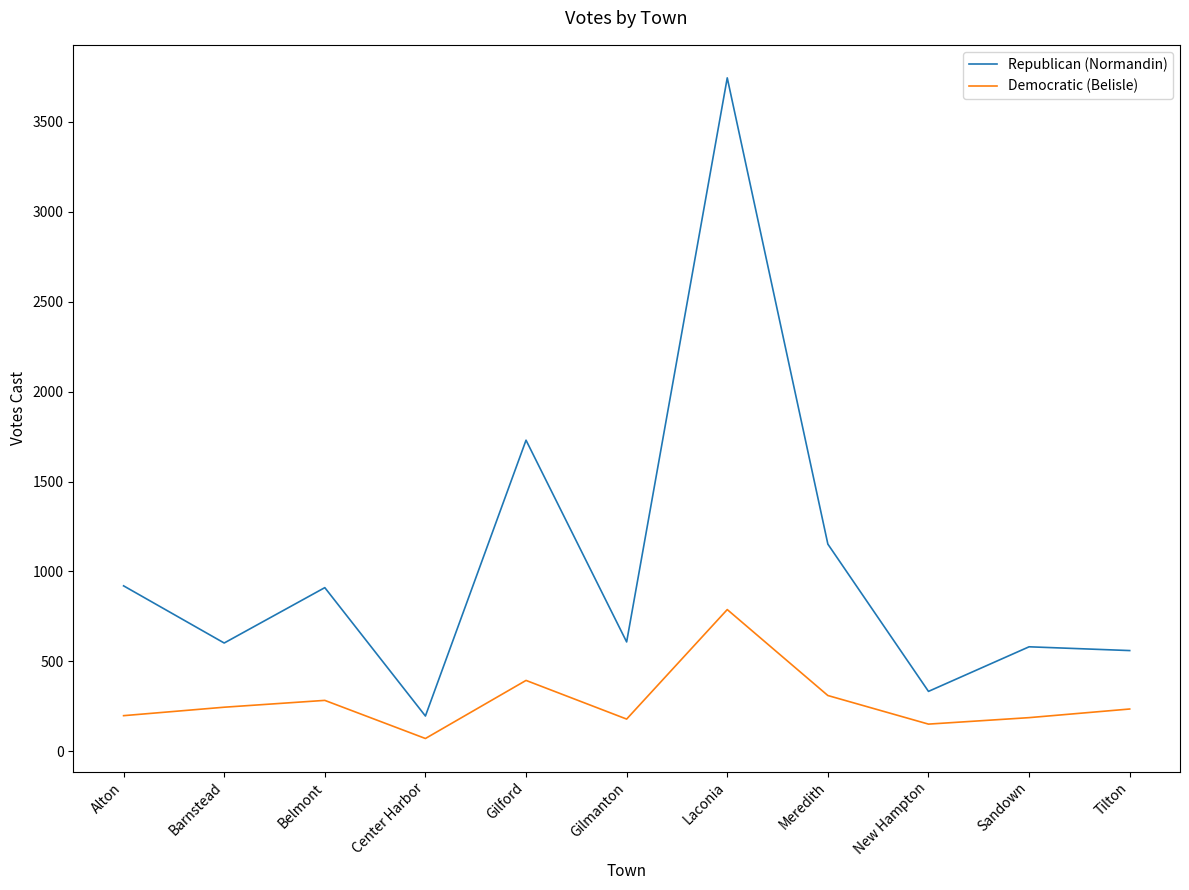

The Democratic (Belisle) series shows 1030 at Laconia. True or false?

False